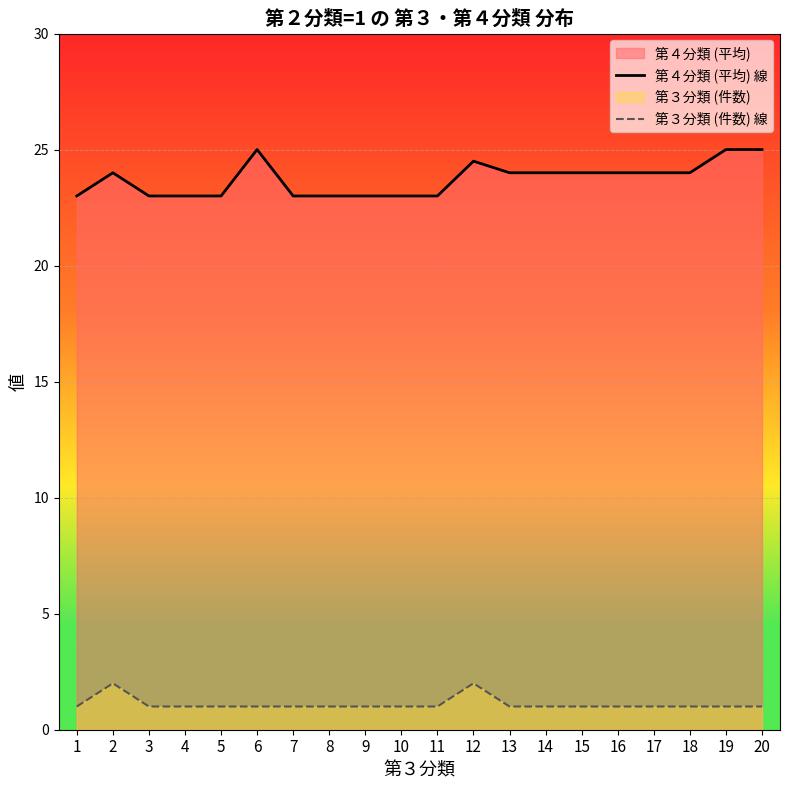

Reading left to right, transcribe all the data shown in this chart.

第４分類 (平均) 線: 23.0	24.0	23.0	23.0	23.0	25.0	23.0	23.0	23.0	23.0	23.0	24.5	24.0	24.0	24.0	24.0	24.0	24.0	25.0	25.0
第３分類 (件数) 線: 1.0	2.0	1.0	1.0	1.0	1.0	1.0	1.0	1.0	1.0	1.0	2.0	1.0	1.0	1.0	1.0	1.0	1.0	1.0	1.0